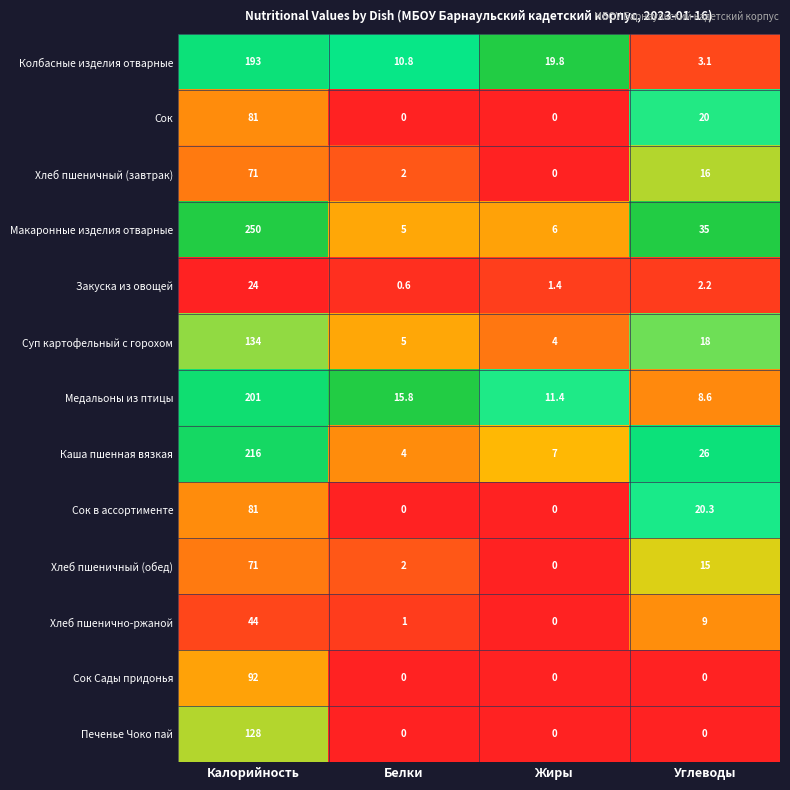

Which category has the highest value across all series?

Калорийность